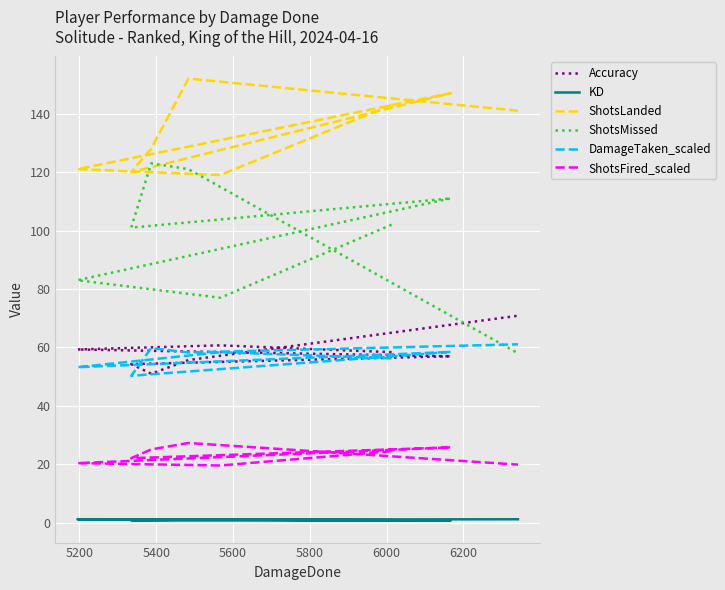

The Accuracy series shows 89.2 at 5400. True or false?

False